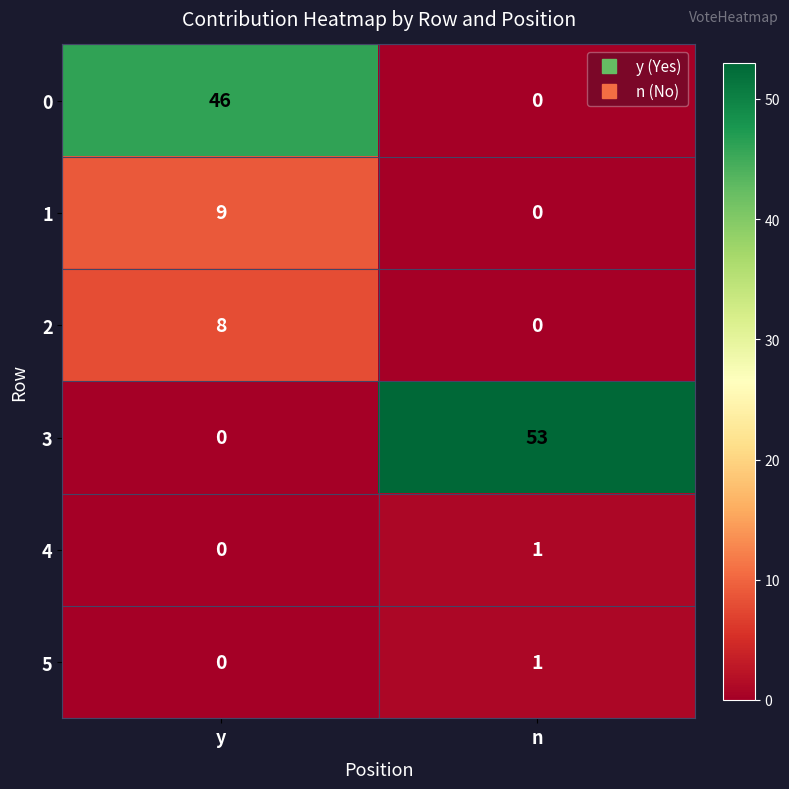

The 2 series shows 2 at y. True or false?

False